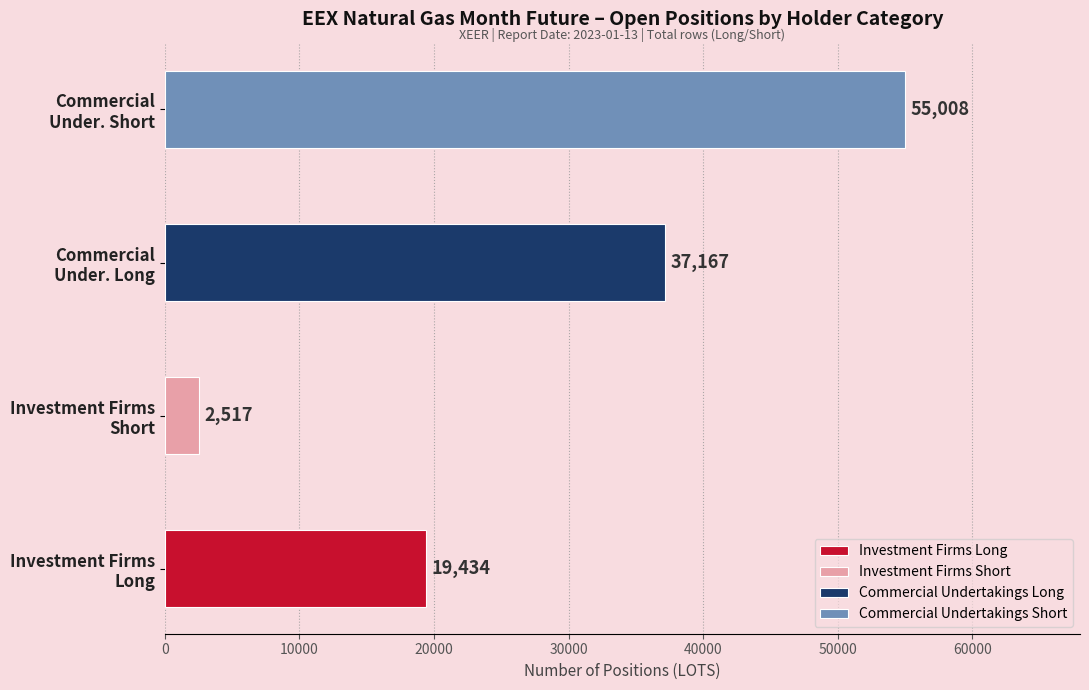

What is the maximum value shown in the chart?

55008.0